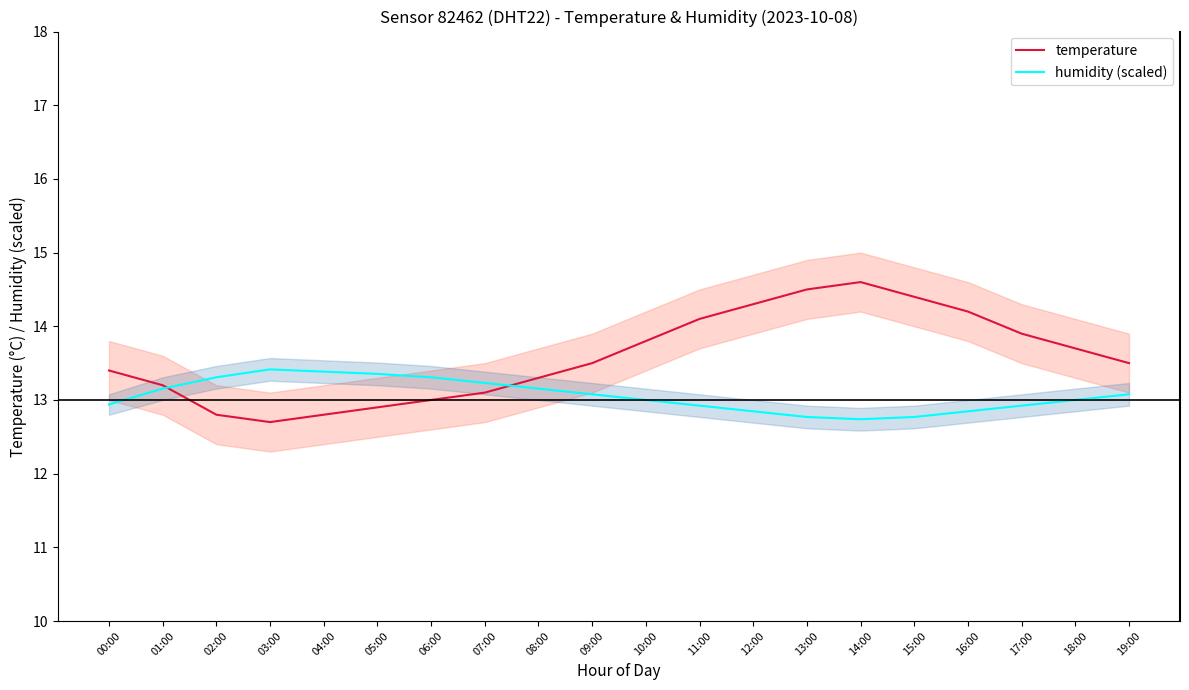

What is the label of the 2nd point from the right?

18:00